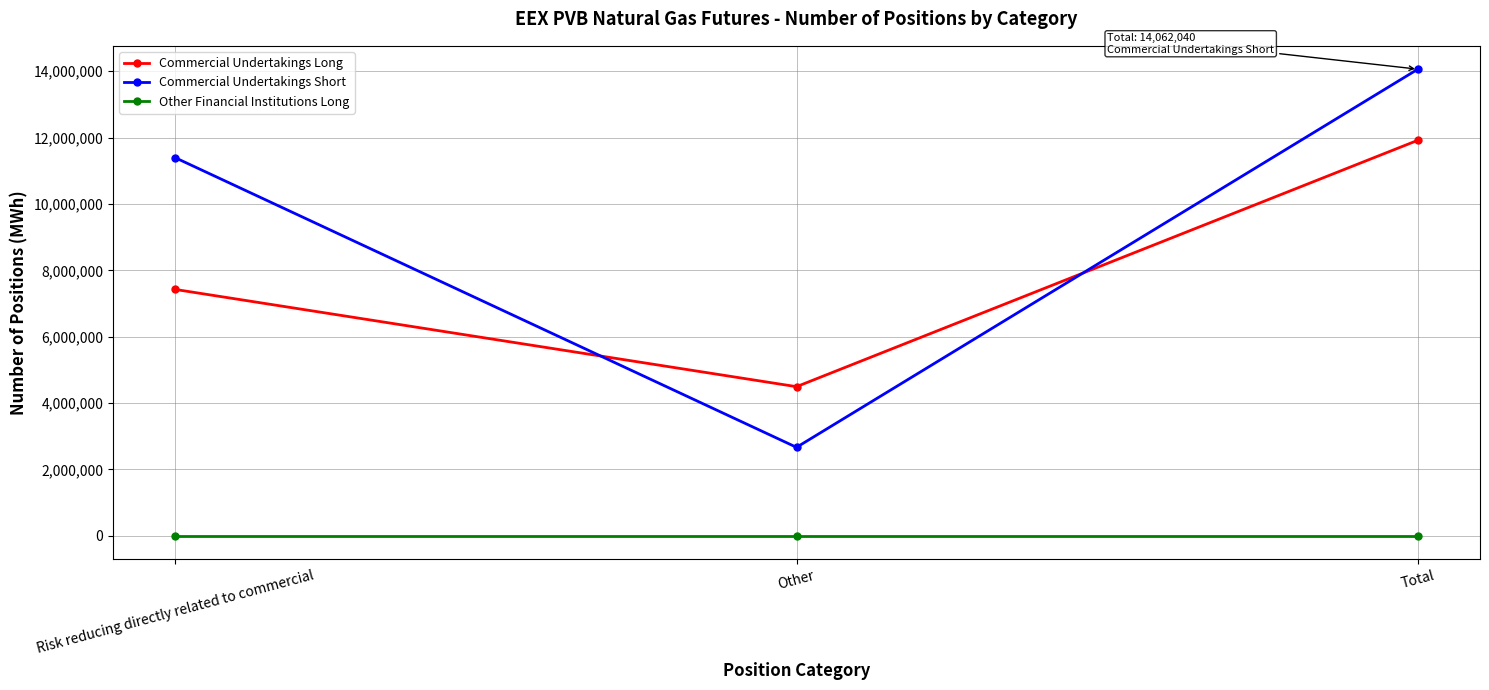

What is the value of the Commercial Undertakings Long point at the 2nd from the left?

4494860